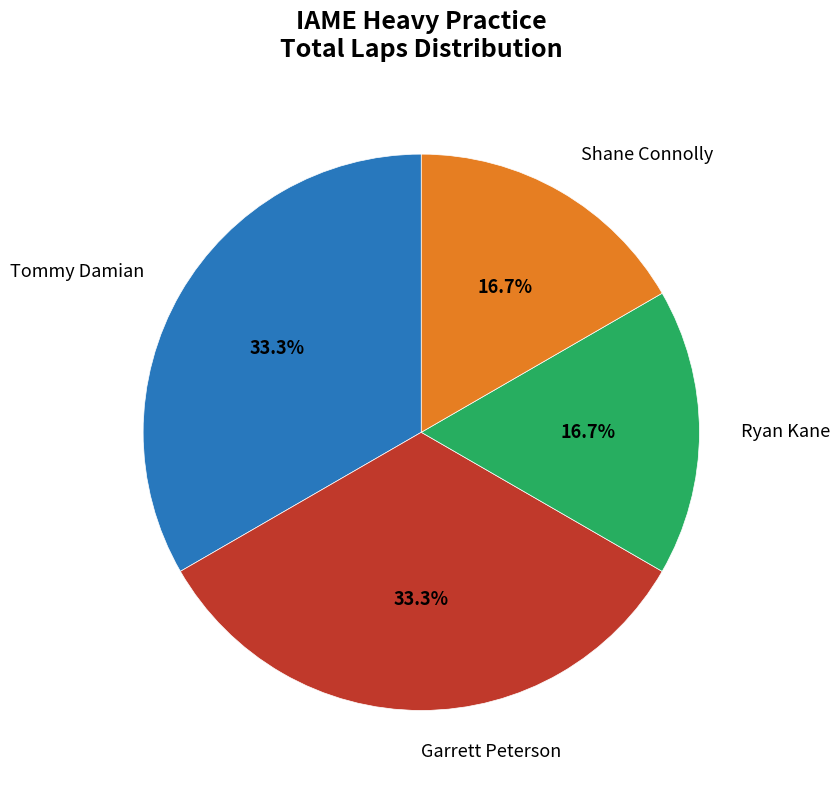

To the nearest percent, what is the average slice percentage?

25%